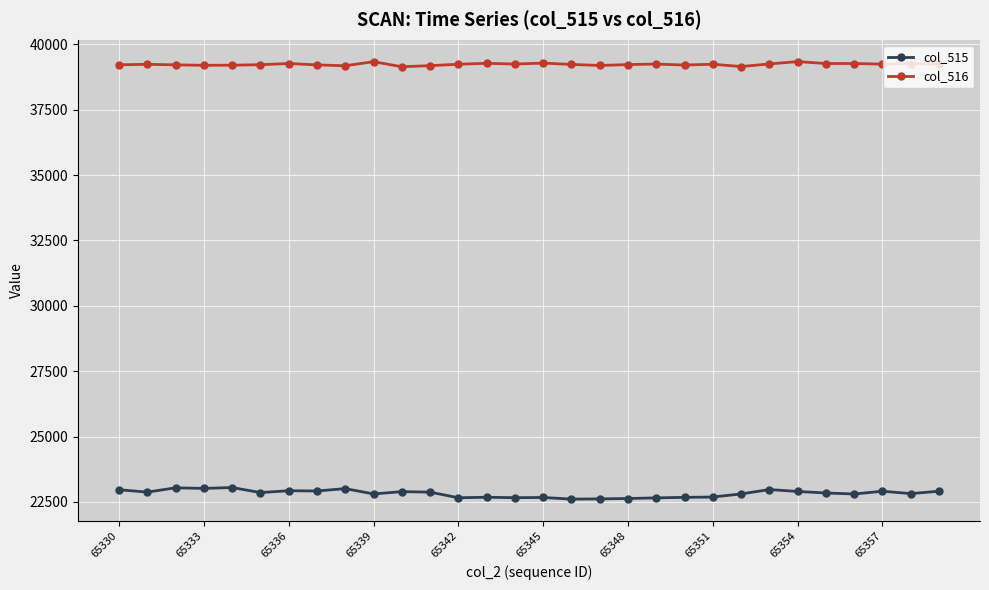

Which series has the widest spread of values?

col_515